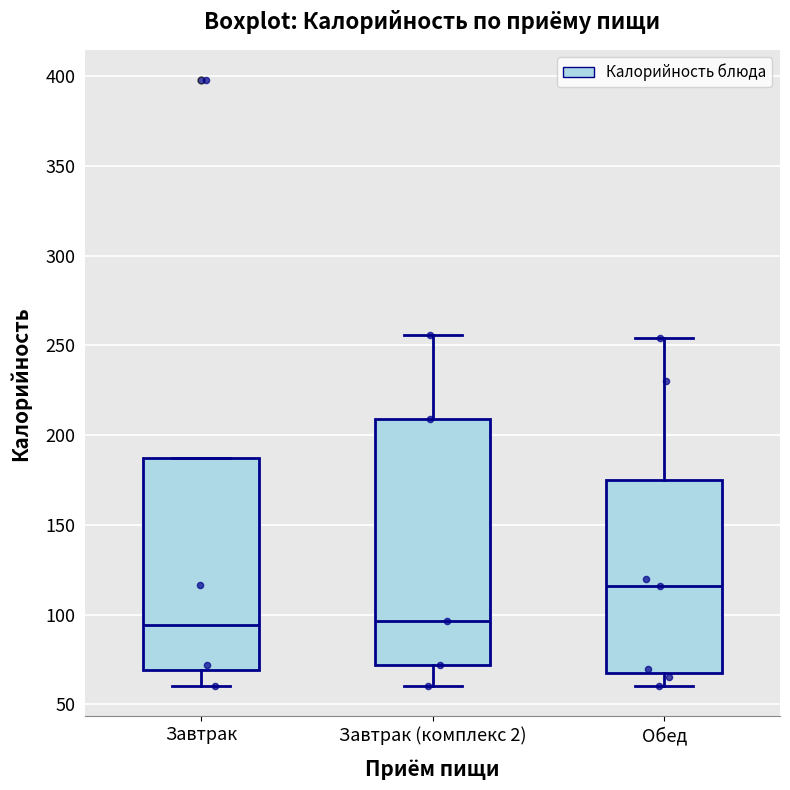

Where does the upper whisker of the box for Обед end on the y-axis? The values are not printed on the chart, so give them approximately, as read against the axis.

255